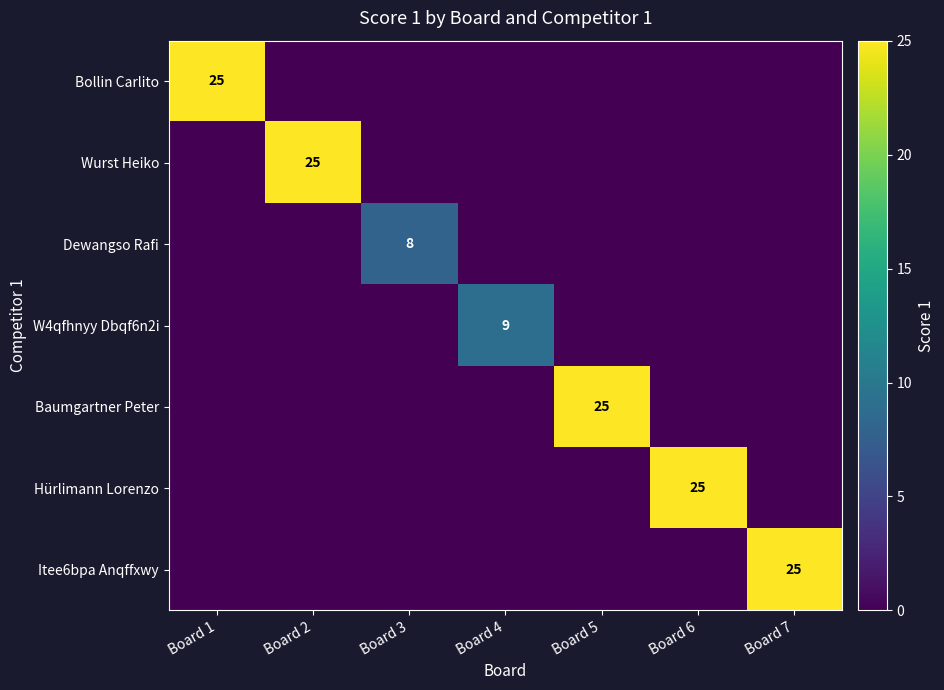

Is it true that Baumgartner Peter equals 25 at Board 5?

True